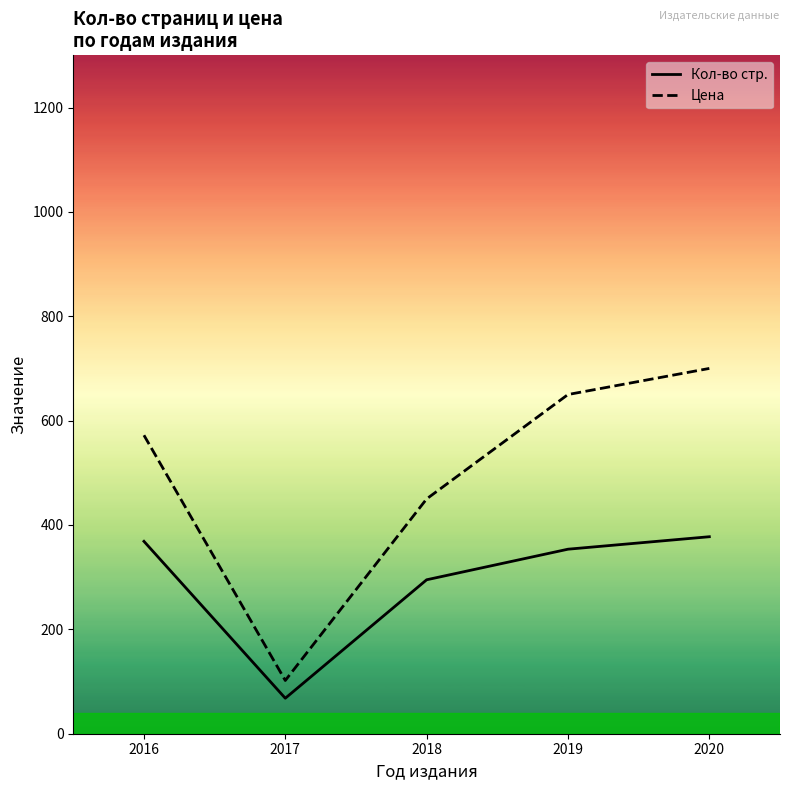

Rank the series at 2018 from lowest to highest value.

Кол-во стр., Цена